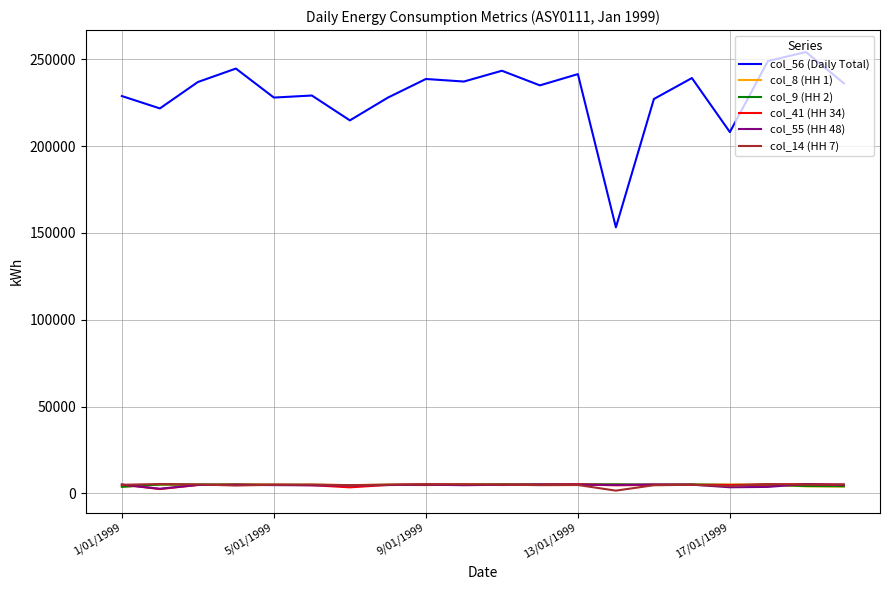

What are all the series names shown in the legend?

col_56 (Daily Total), col_8 (HH 1), col_9 (HH 2), col_41 (HH 34), col_55 (HH 48), col_14 (HH 7)